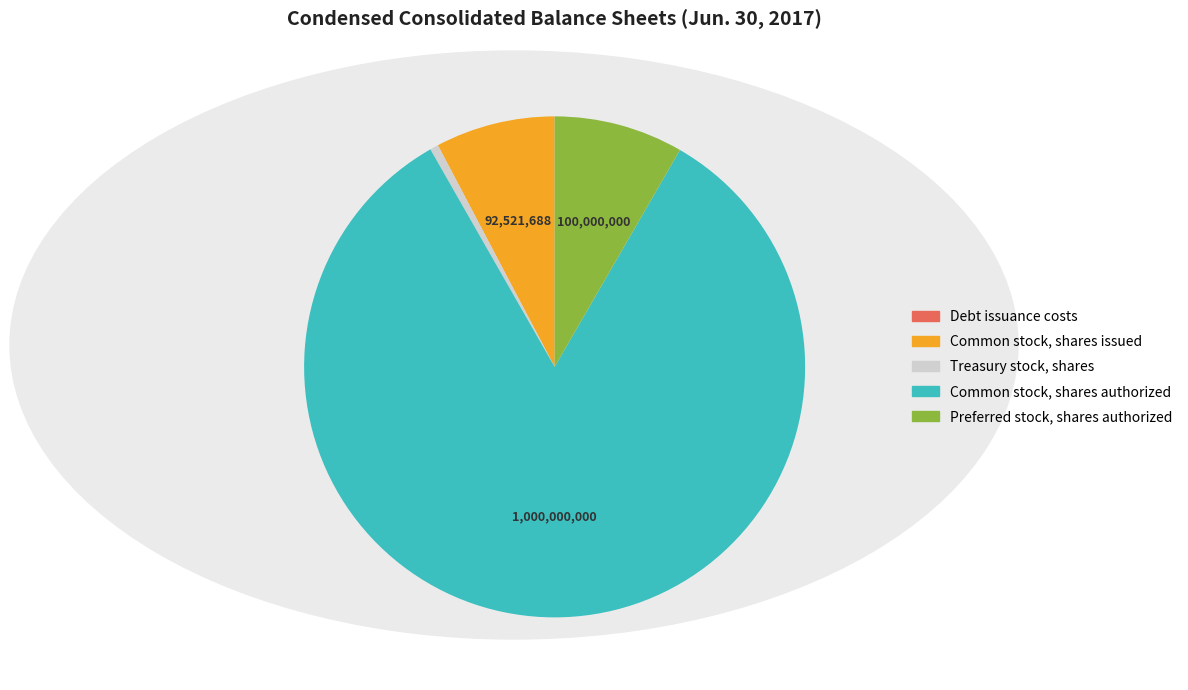

Which slice is the largest?

Common stock, shares authorized